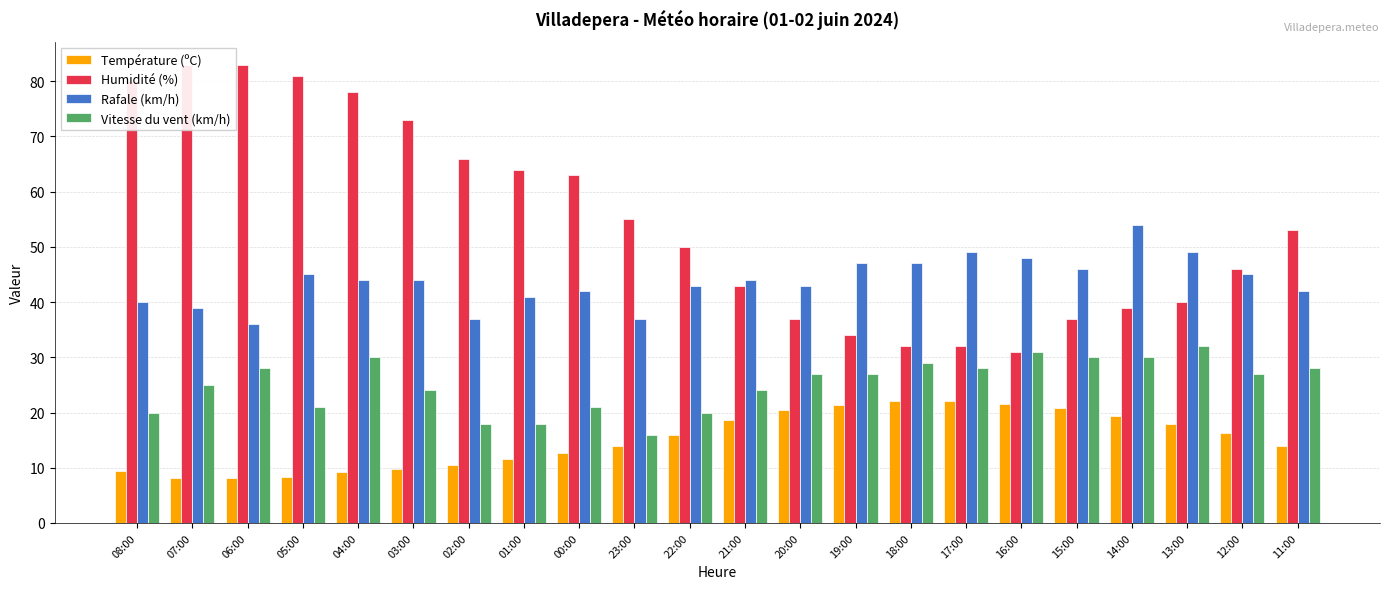

At which label does Température (ºC) first exceed 15?

22:00